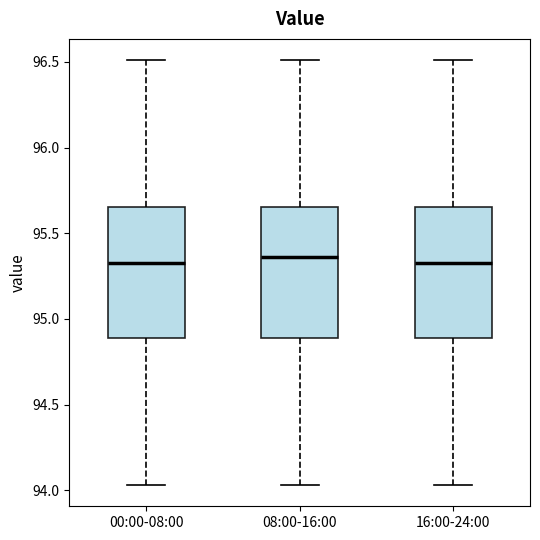

Where does the upper whisker of the box for 08:00-16:00 end on the y-axis? The values are not printed on the chart, so give them approximately, as read against the axis.

96.50